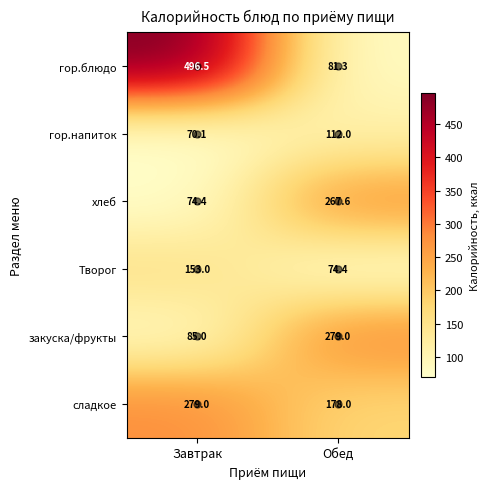

How many categories are shown in the chart?

2